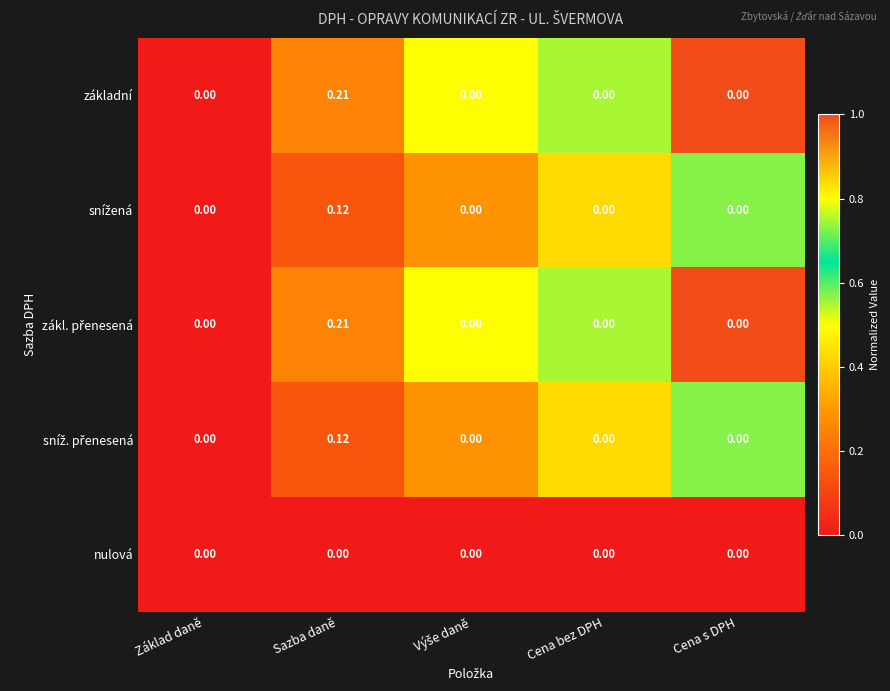

Which label corresponds to the largest value in the chart?

Sazba daně